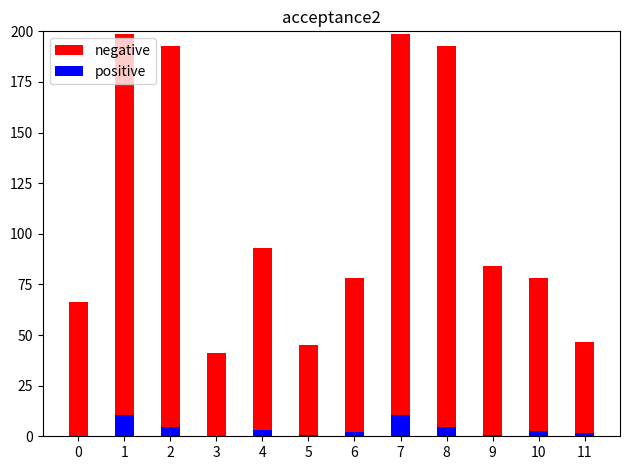

Reading right to left, list all the values displayed in this chart.

negative: 11=46.8	10=78.3	9=84.2	8=193.0	7=198.7	6=78.4	5=45.2	4=93.0	3=40.9	2=193.0	1=198.7	0=66.1
positive: 11=1.6	10=2.6	9=0.4	8=4.3	7=10.7	6=2.0	5=0.7	4=3.0	3=0.1	2=4.3	1=10.7	0=0.1